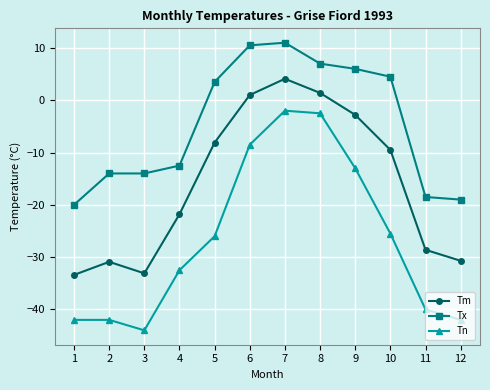

Does the chart have visible grid lines?

Yes